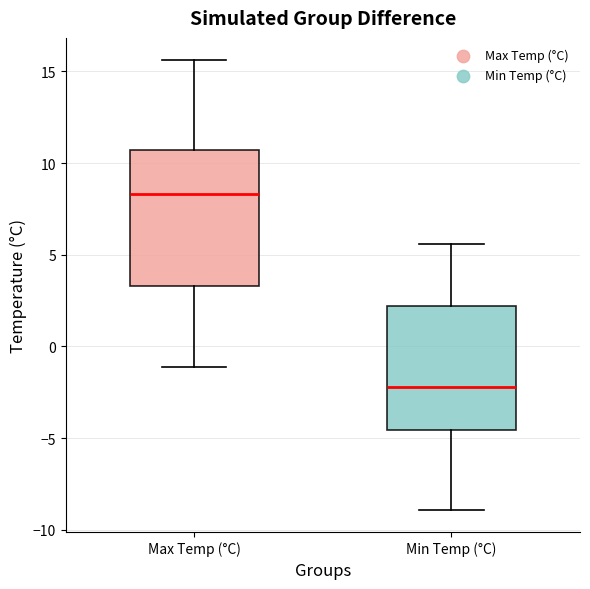

Which box is the tallest, from its lower edge to its upper edge?

Max Temp (°C)